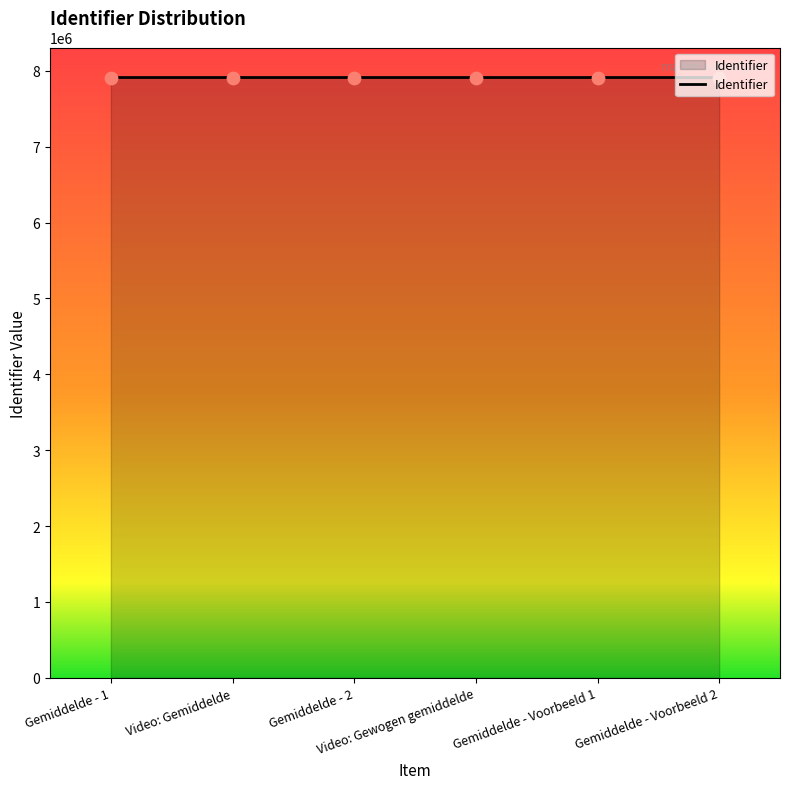

What is the greatest value displayed?

7911911